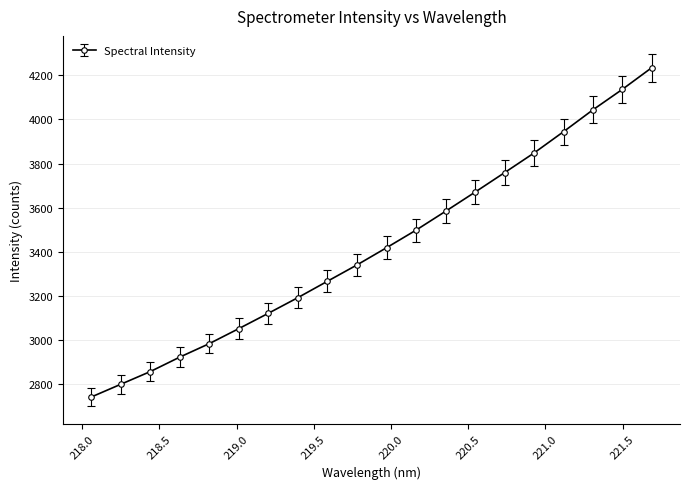

What is the difference between the maximum and minimum values?

1494.4